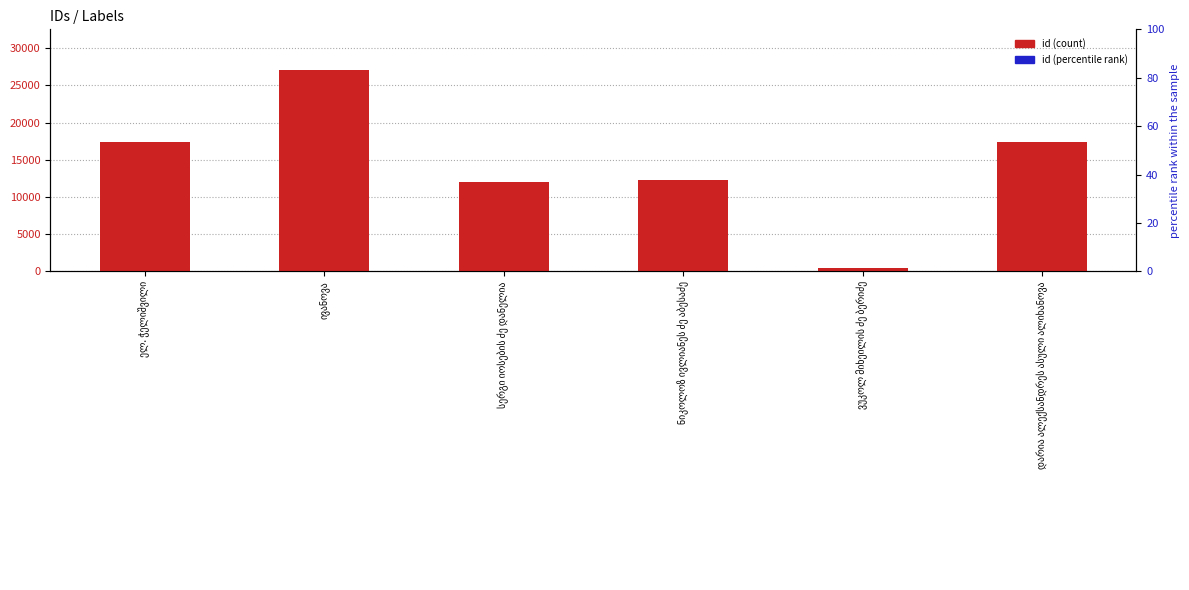

How many distinct data groups are displayed?

2